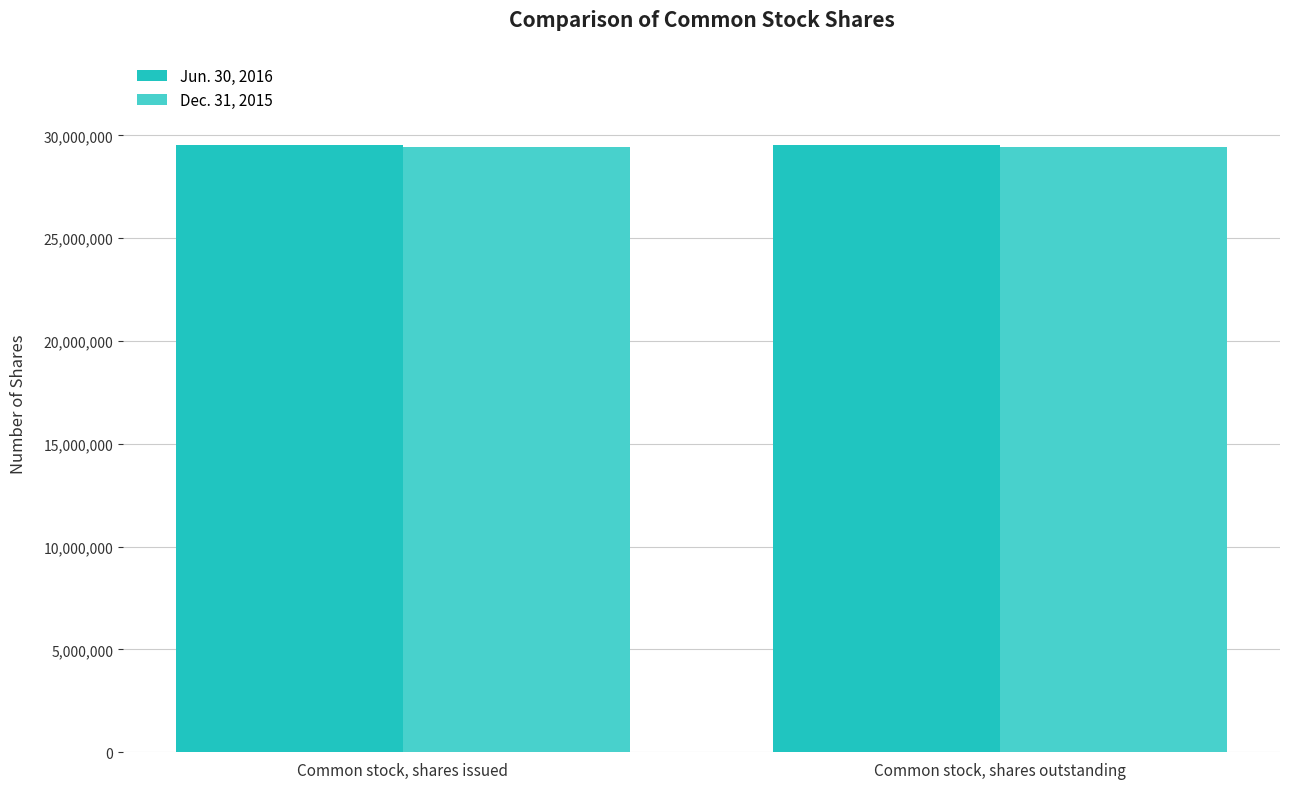

What is the spread (max minus min) of values at Common stock, shares issued?

120967